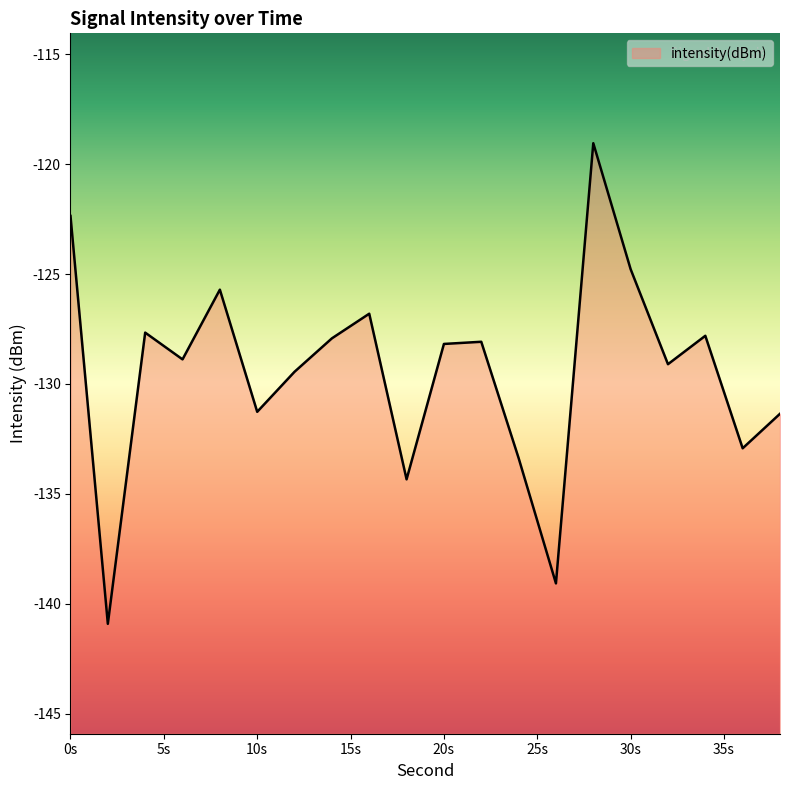

What is the smallest value displayed?

-140.9